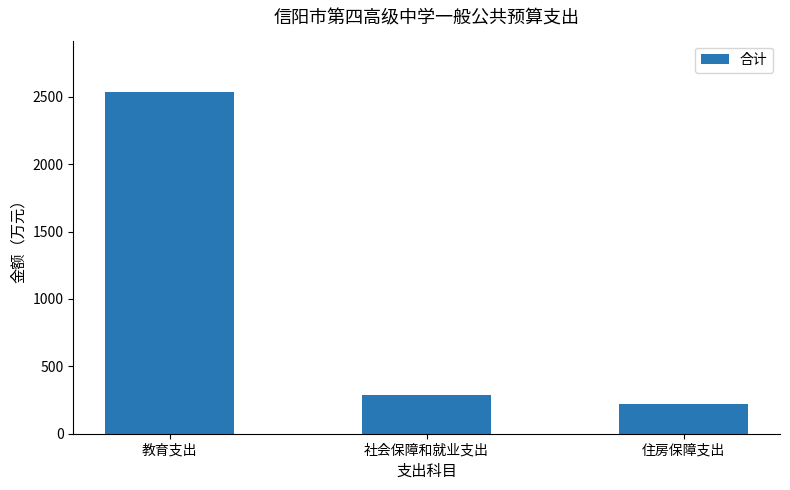

At which label does the data first exceed 289?

教育支出